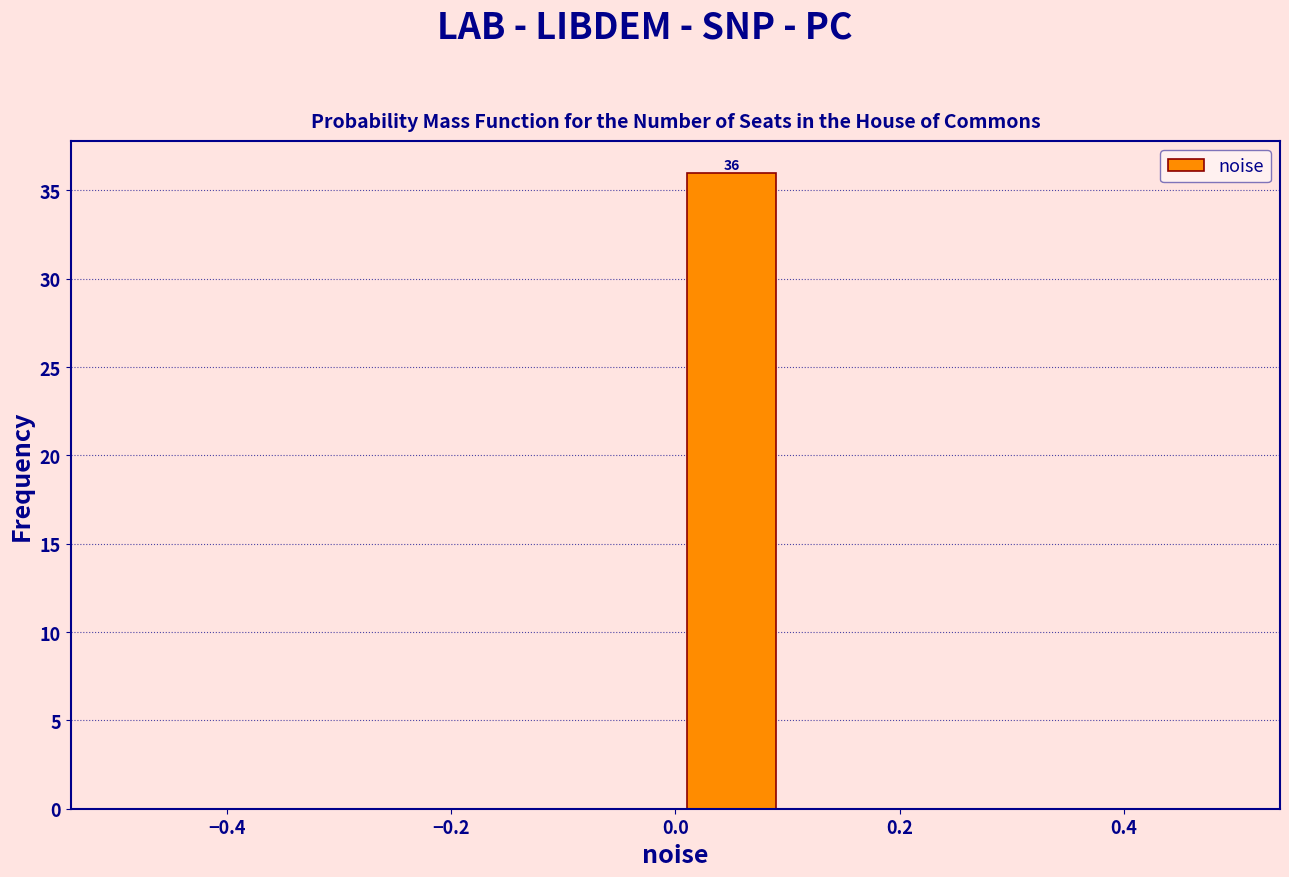

Over which range of the x-axis is the bar tallest?

0.0 to 0.1